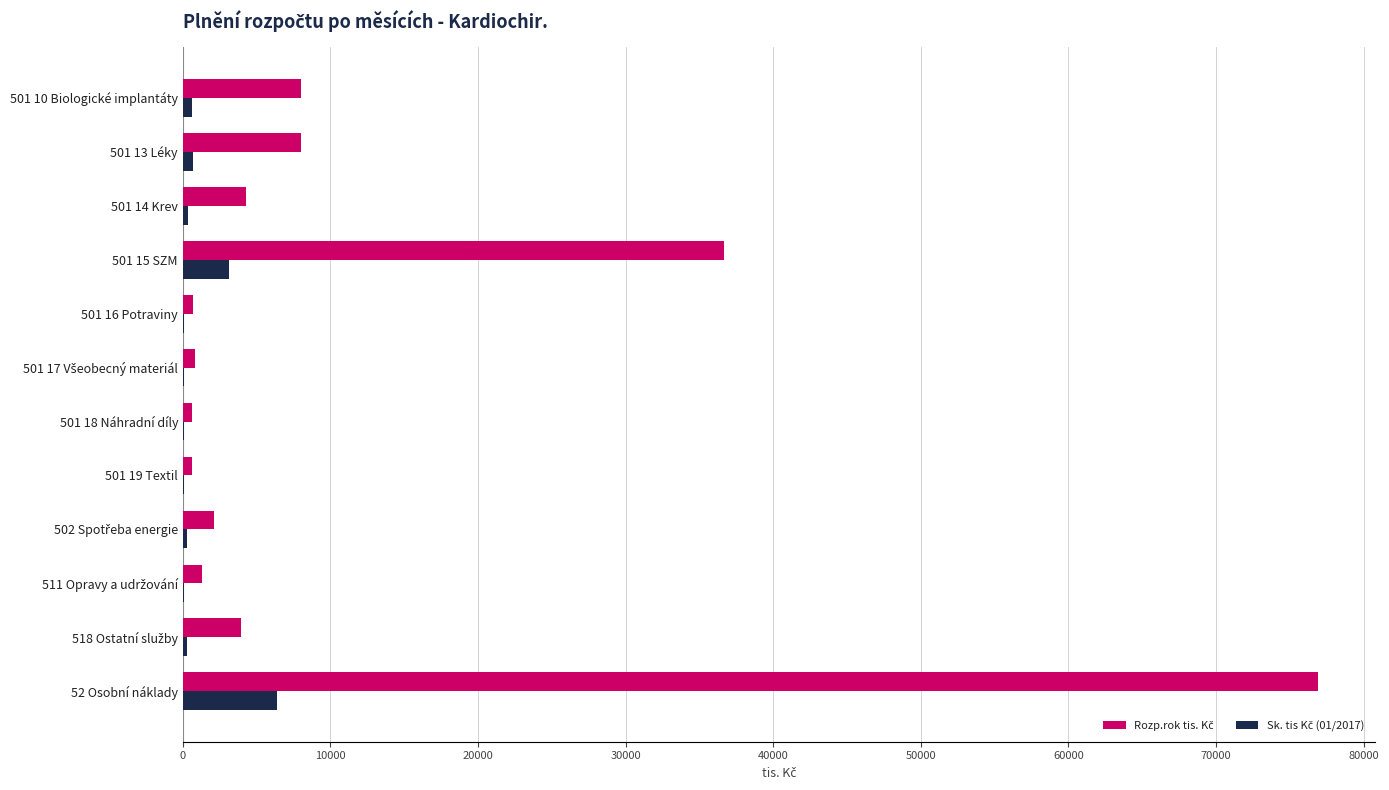

At which category is the sum across all series the highest?

52 Osobní náklady